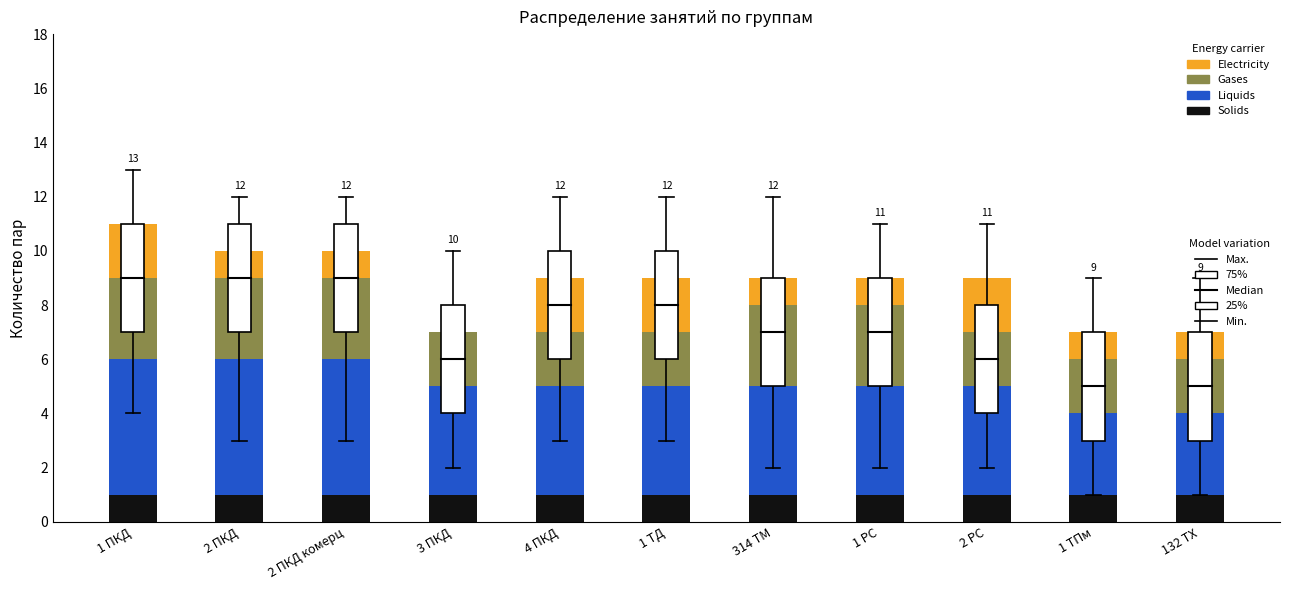

Does the chart contain stacked bars?

Yes